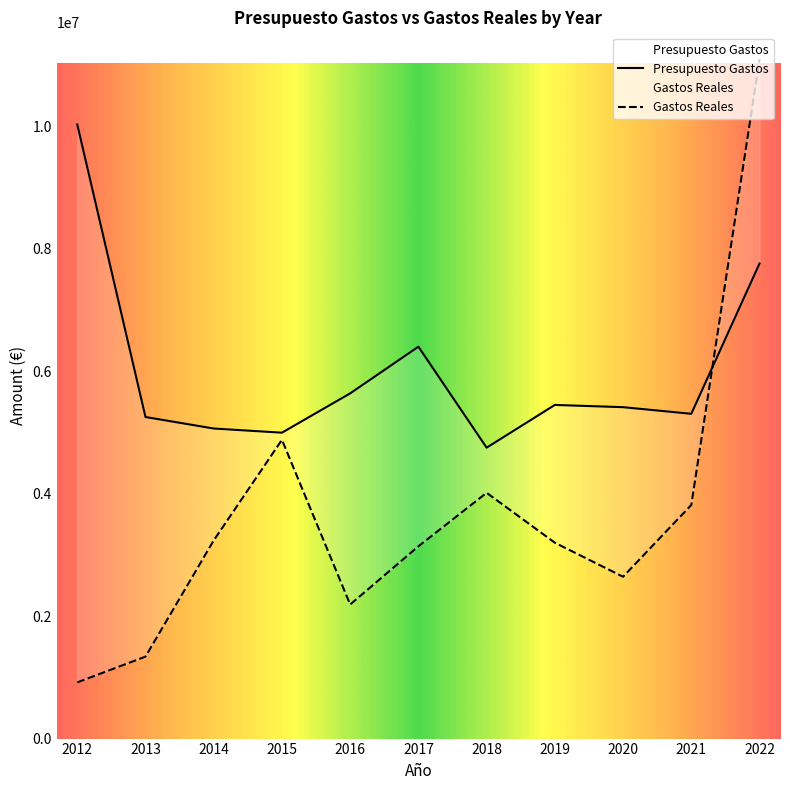

What is the smallest value displayed?

917718.8